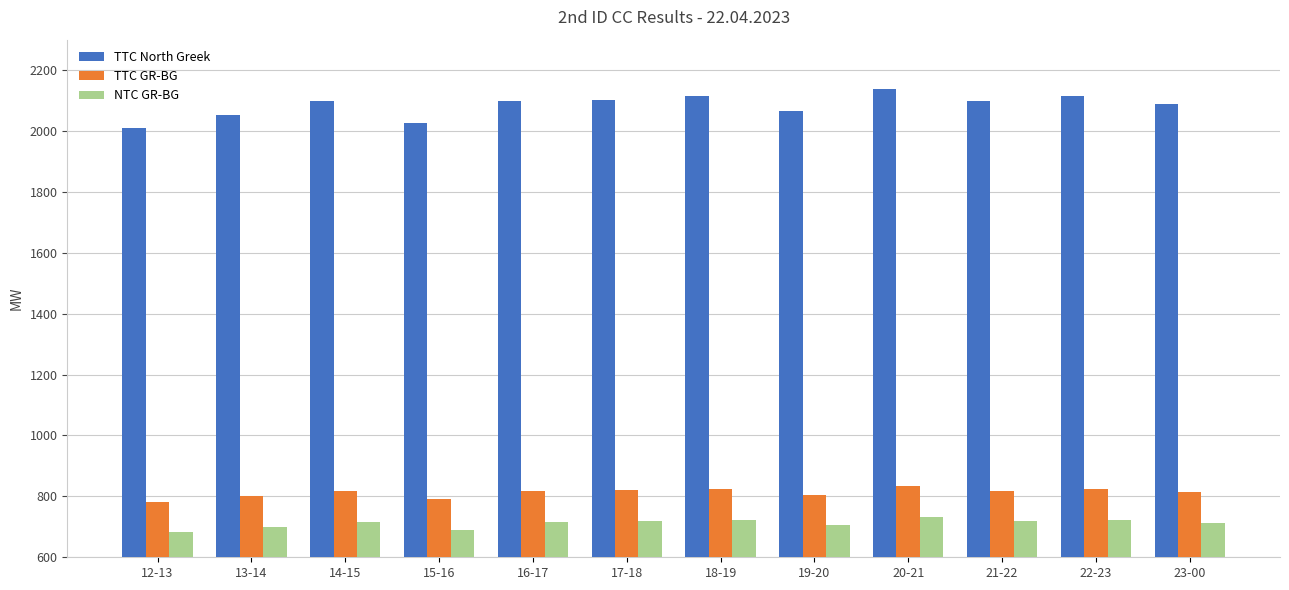

What is the spread (max minus min) of values at 21-22?

1381